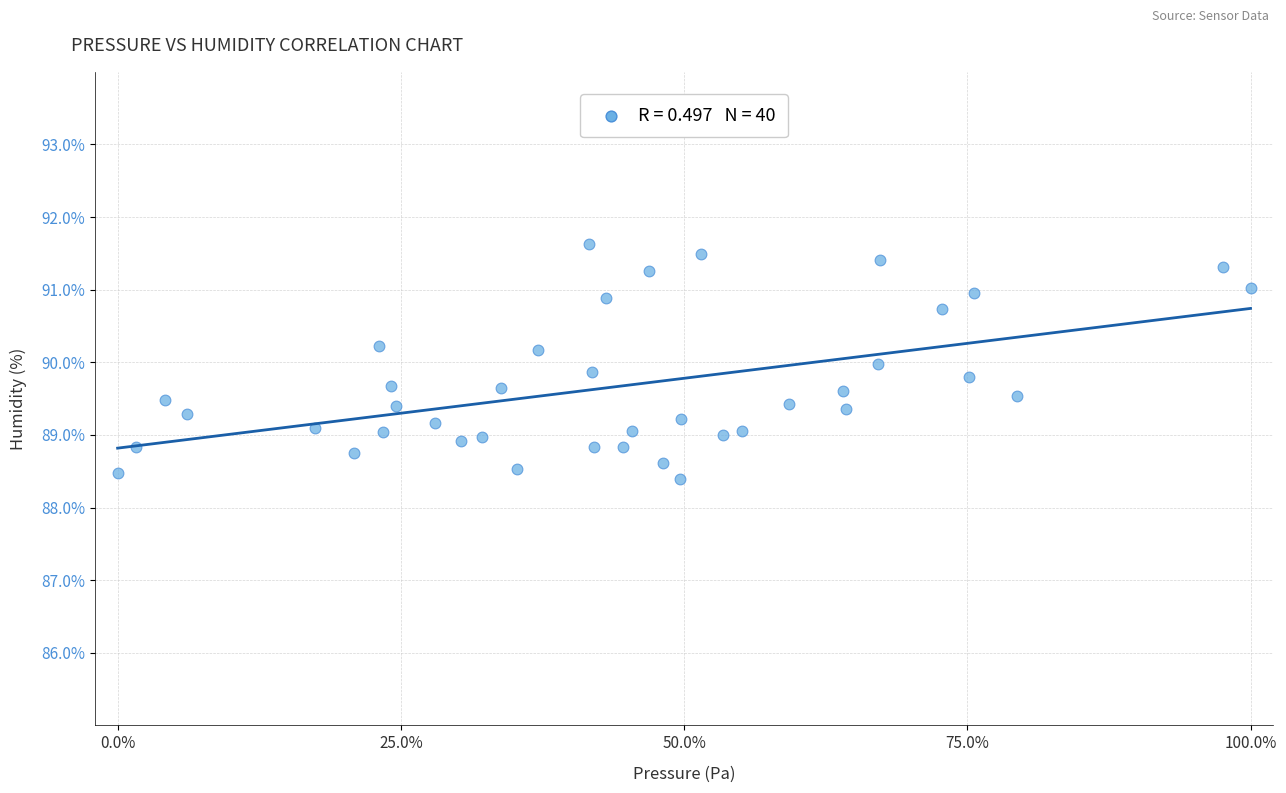

What is the range of X values (max minus min)?

100.0